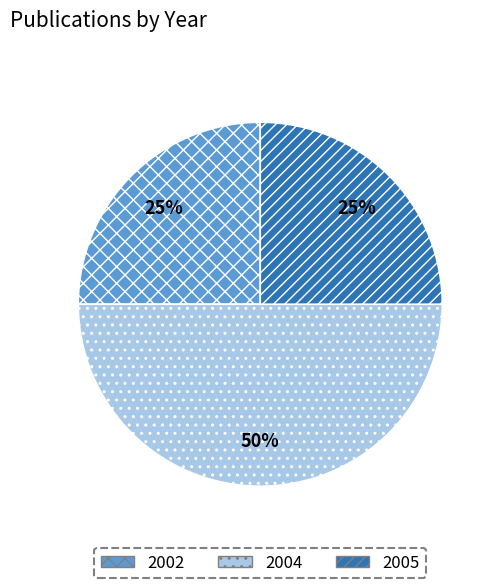

To the nearest percent, what percentage of the pie is 2005?

25%